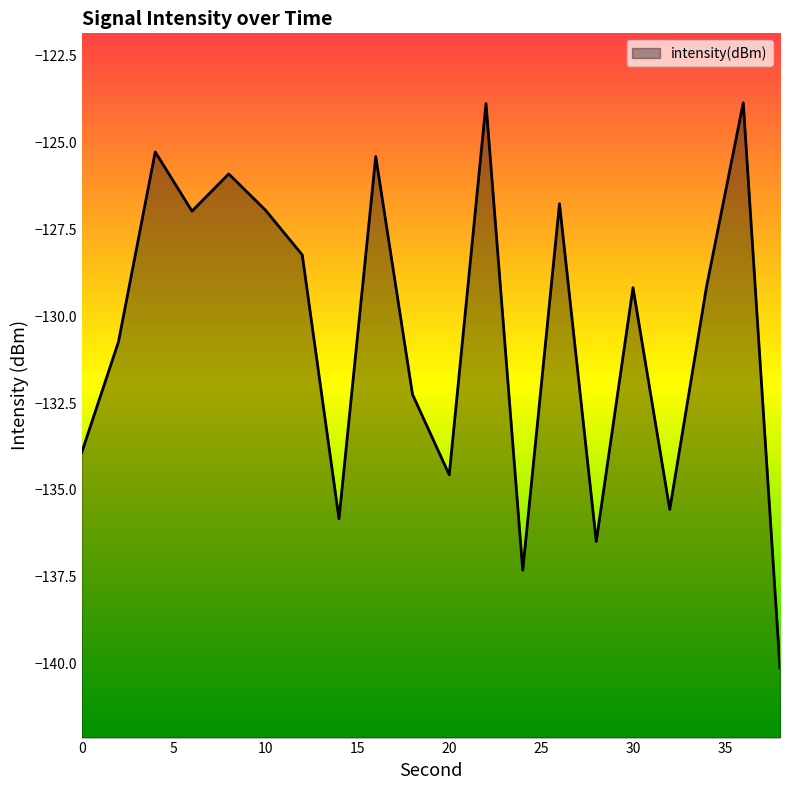

At which label does the data first exceed -129?

4